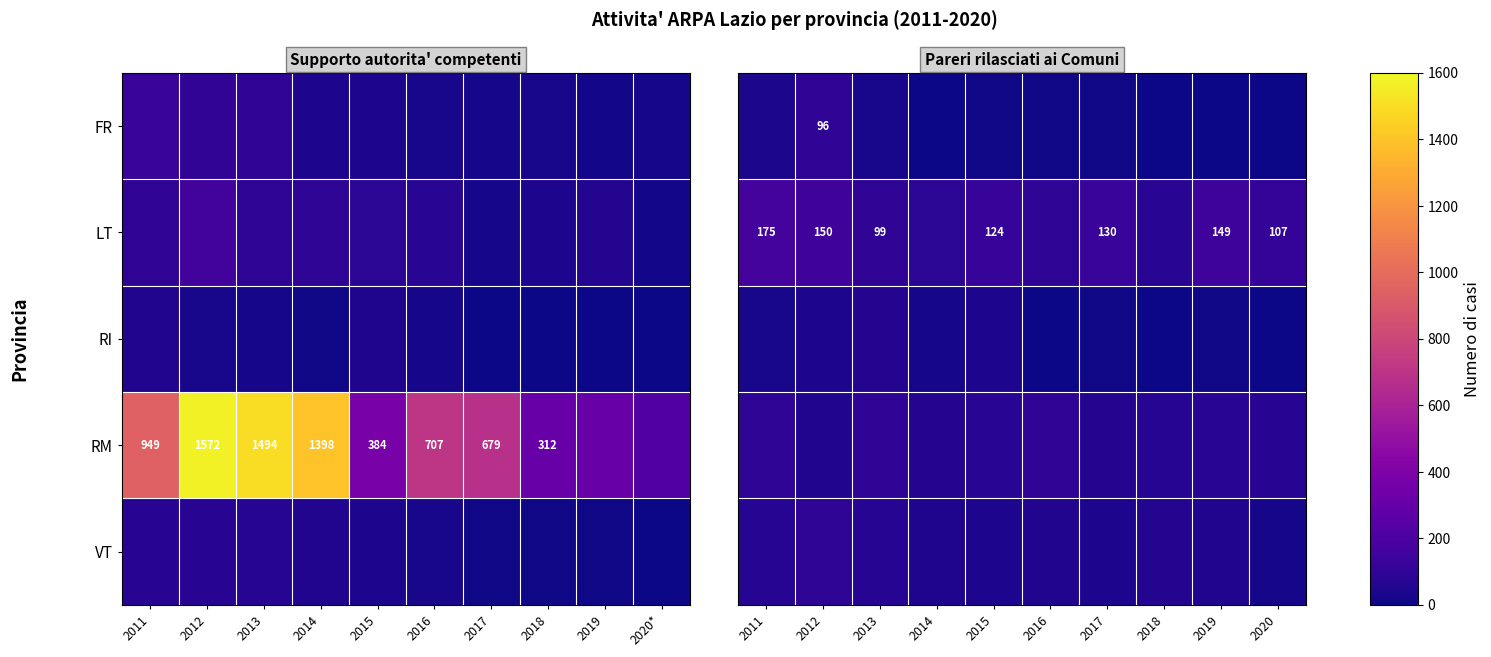

The value of RM at 2014 is 284. True or false?

False